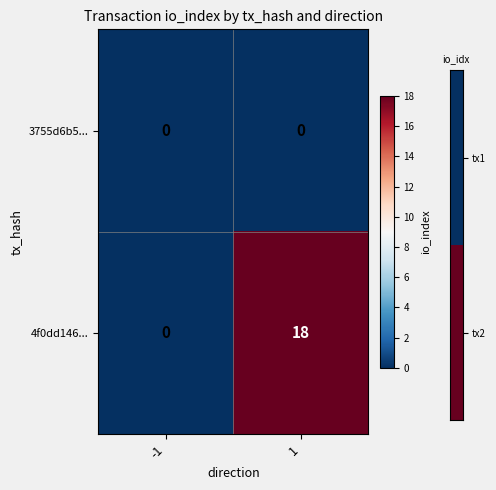

Count the number of categories in the chart.

2